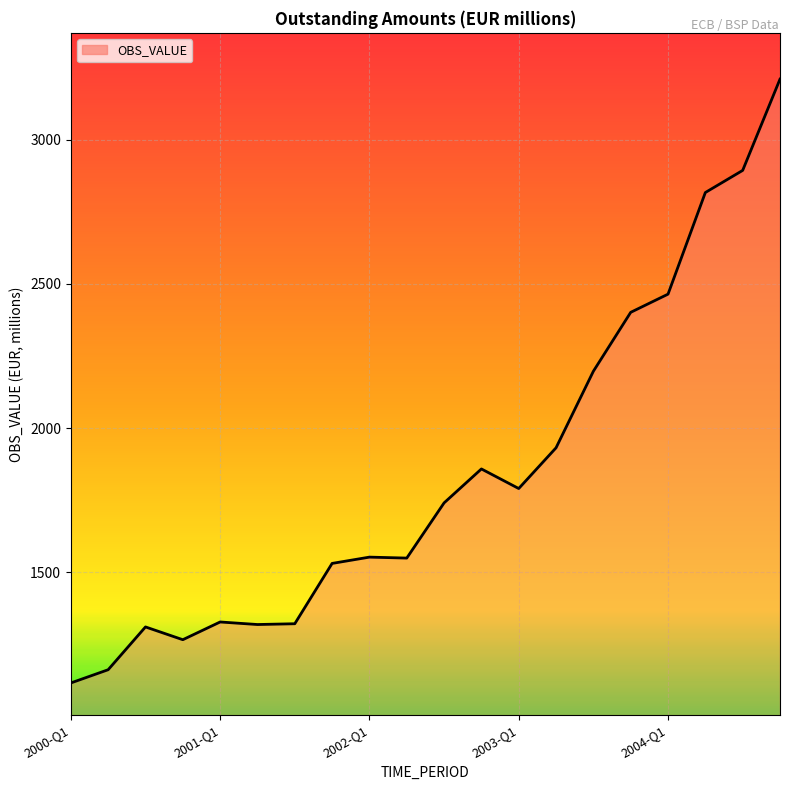

What is the average value?

1838.0